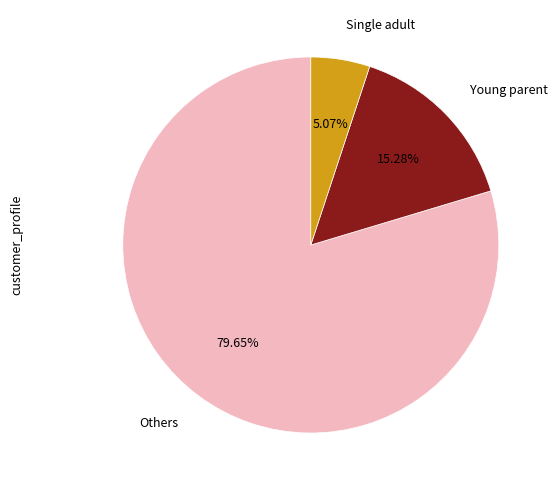

Does any single category account for the majority?

Yes